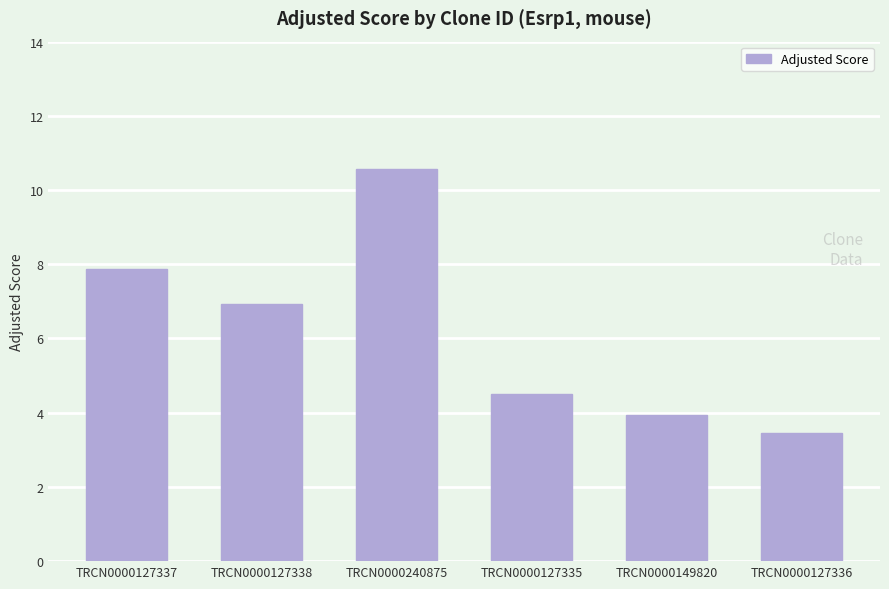

What is the smallest value displayed?

3.5